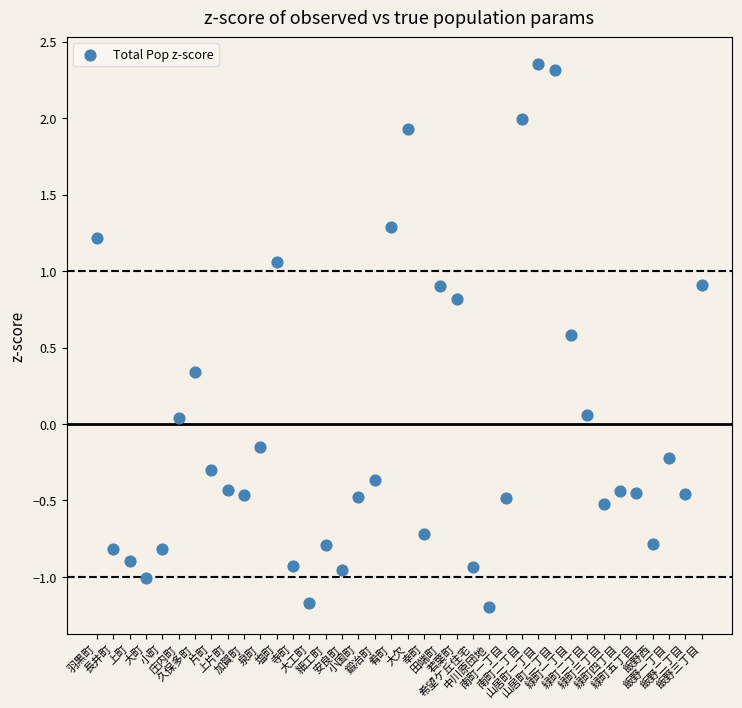

What is the range of Y values (max minus min)?

3.5